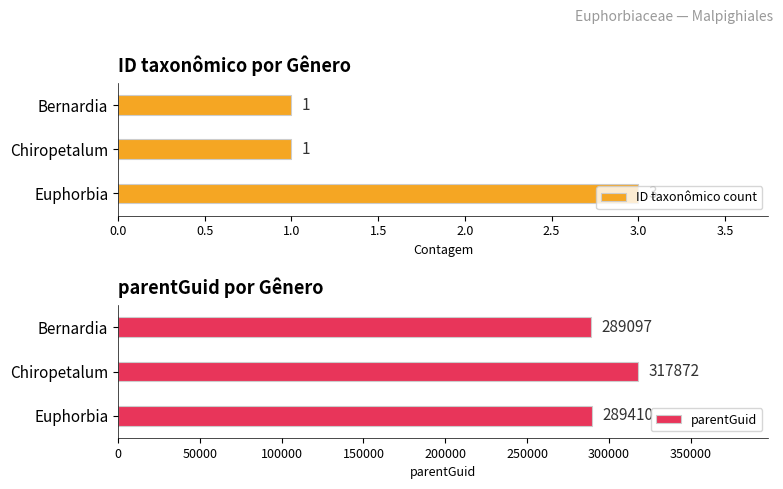

What is the smallest value displayed?

1